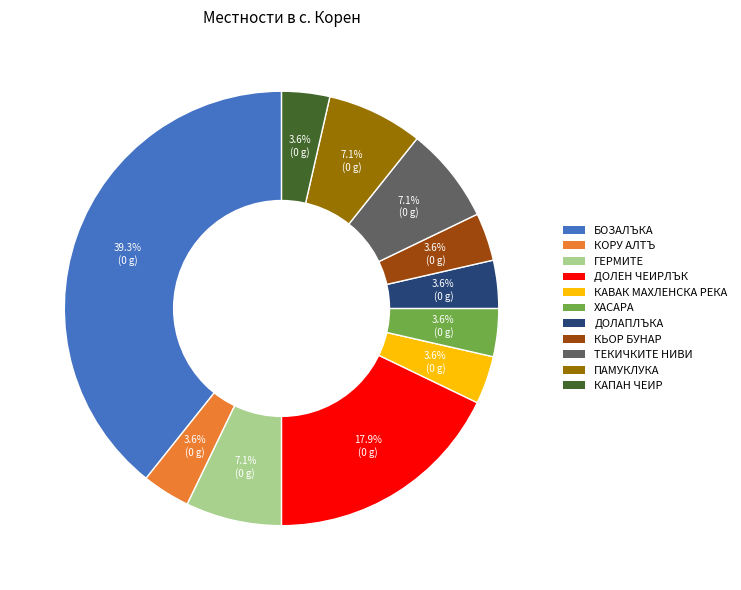

What percentage is the КОРУ АЛТЪ slice, to the nearest percent?

4%